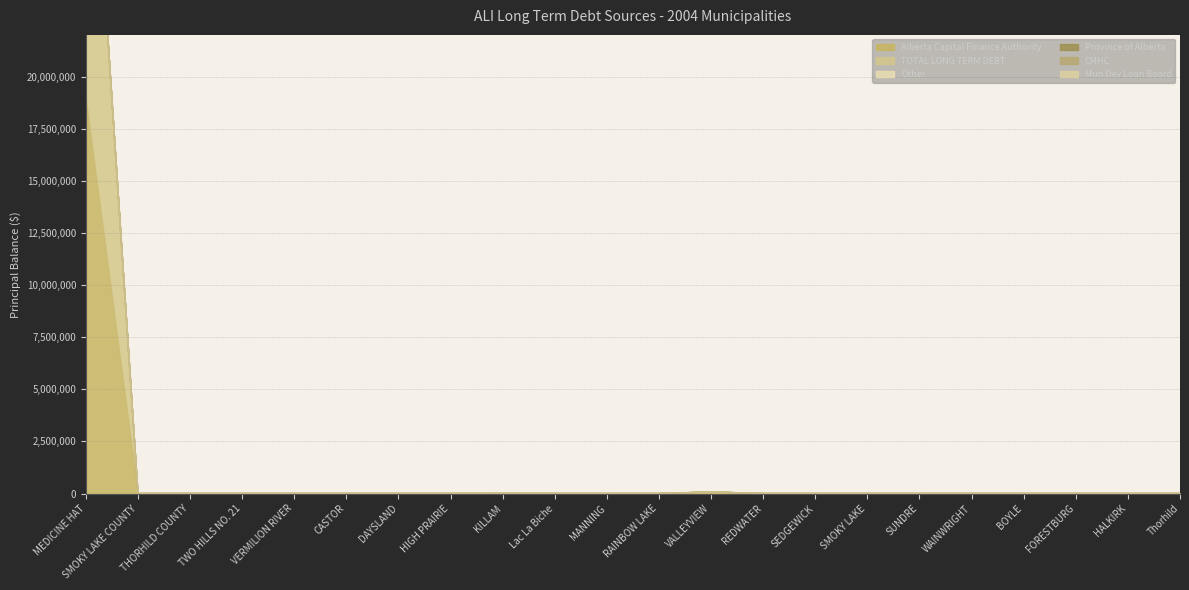

Between TWO HILLS NO. 21 and SUNDRE, which series saw the biggest shift?

Alberta Capital Finance Authority